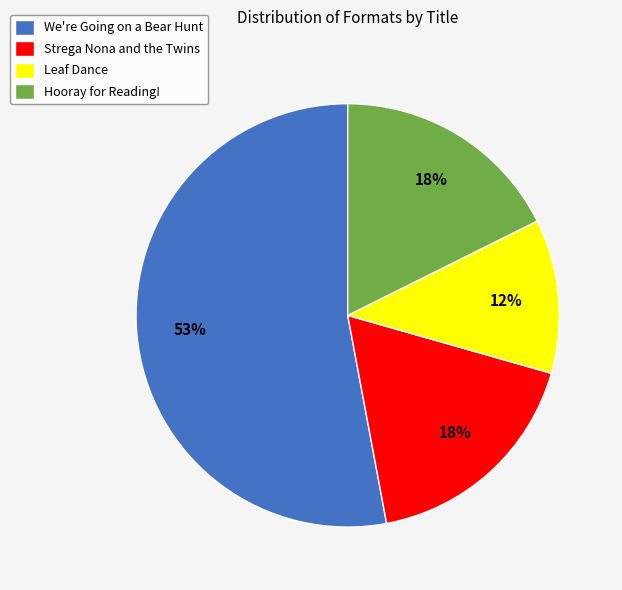

To the nearest percent, what percentage of the pie is Leaf Dance?

12%